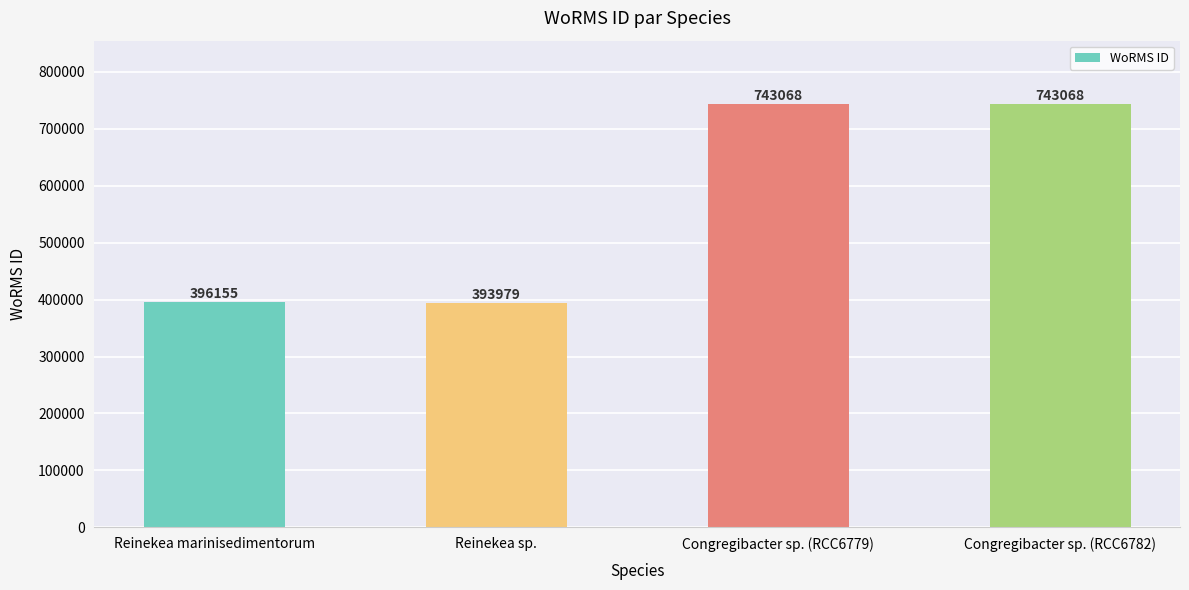

Which has a higher value, Reinekea sp. or Congregibacter sp. (RCC6779)?

Congregibacter sp. (RCC6779)